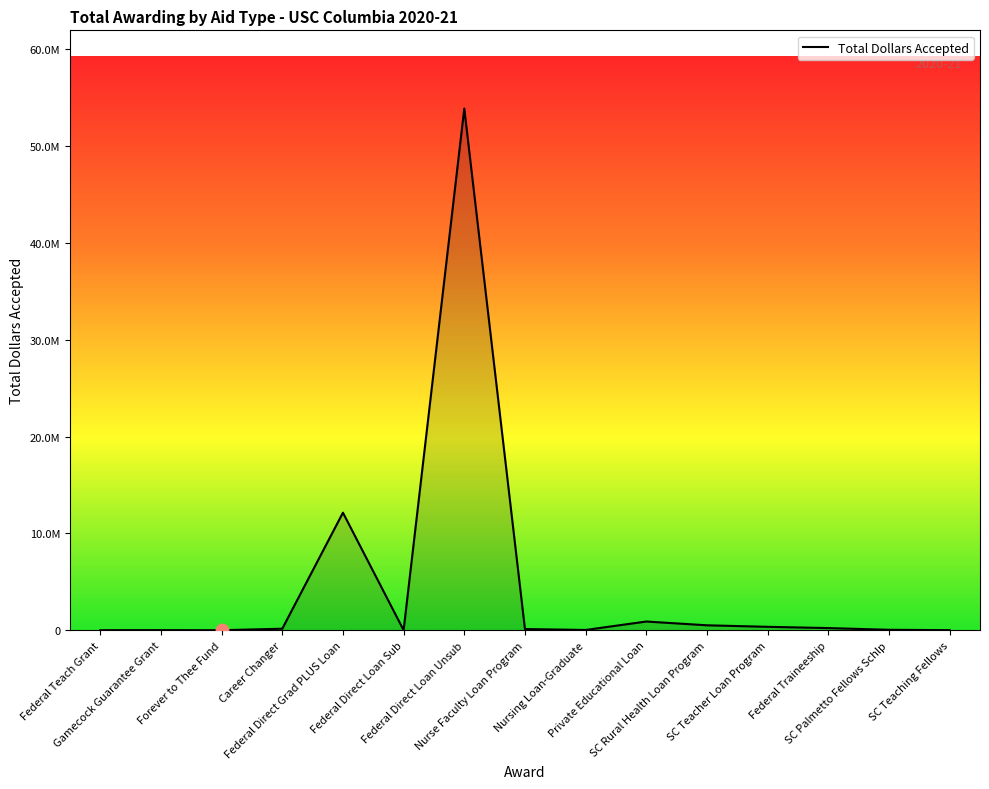

What is the change in value from Federal Direct Loan Sub to SC Rural Health Loan Program?

+503565.0